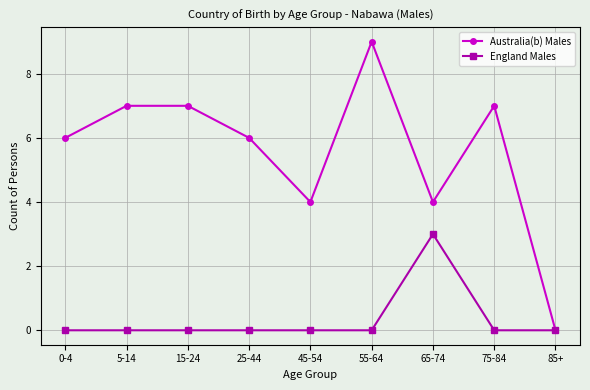

Reading right to left, what are all the values shown in this chart?

Australia(b) Males: 0	7	4	9	4	6	7	7	6
England Males: 0	0	3	0	0	0	0	0	0